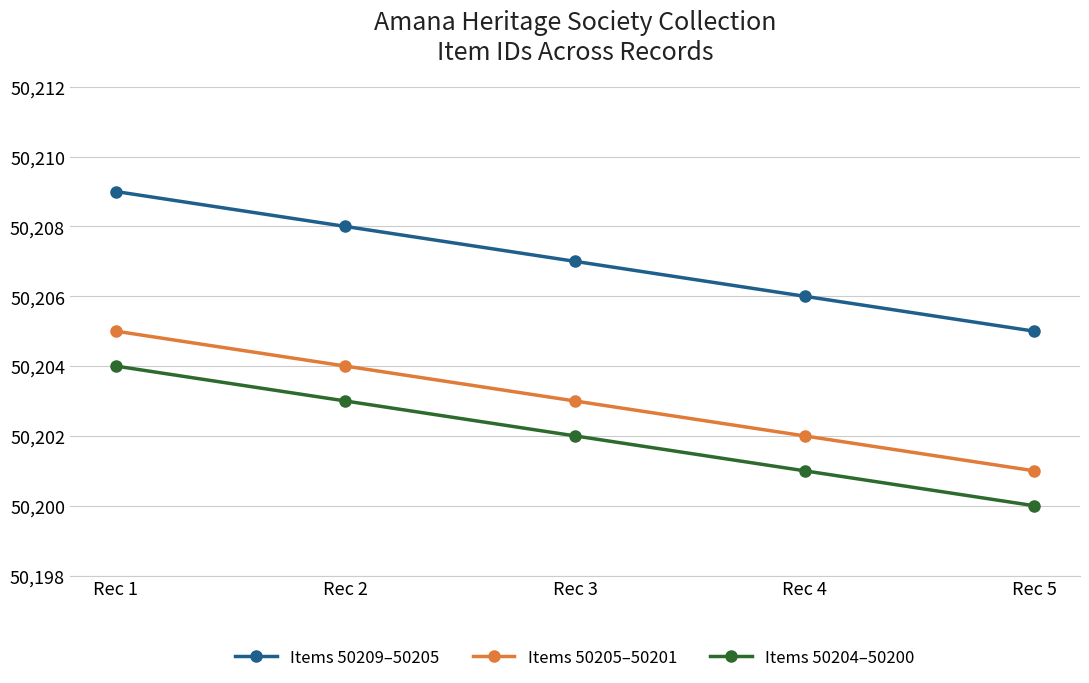

What is the spread (max minus min) of values at Rec 4?

5